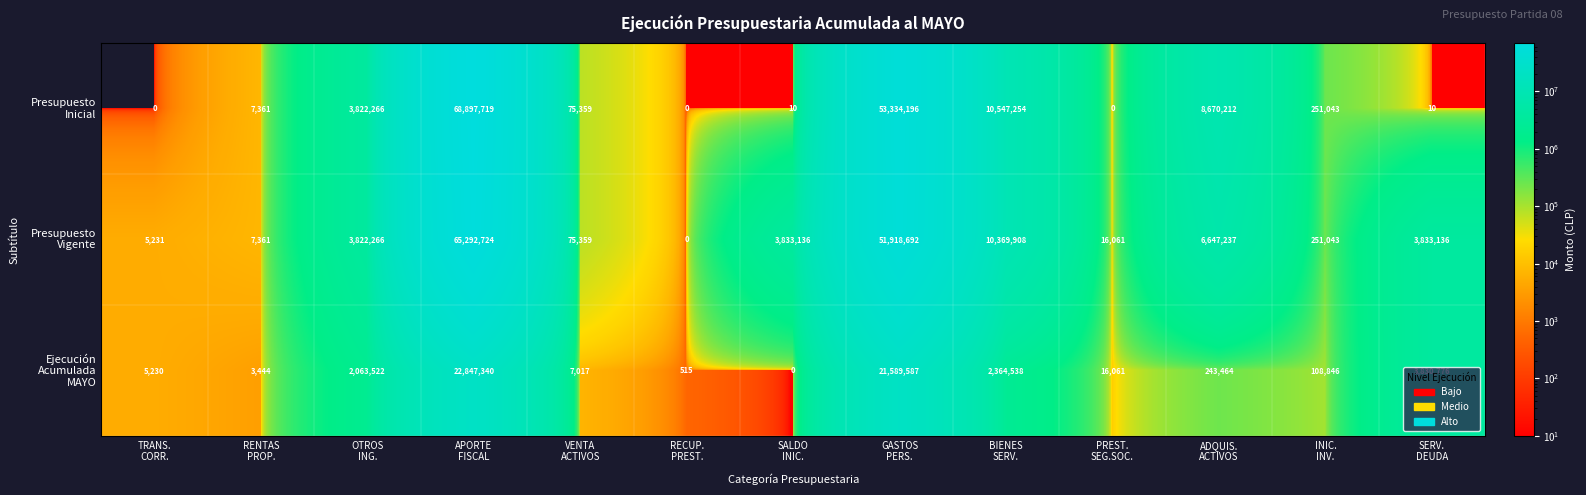

What is the maximum value shown in the chart?

68897719